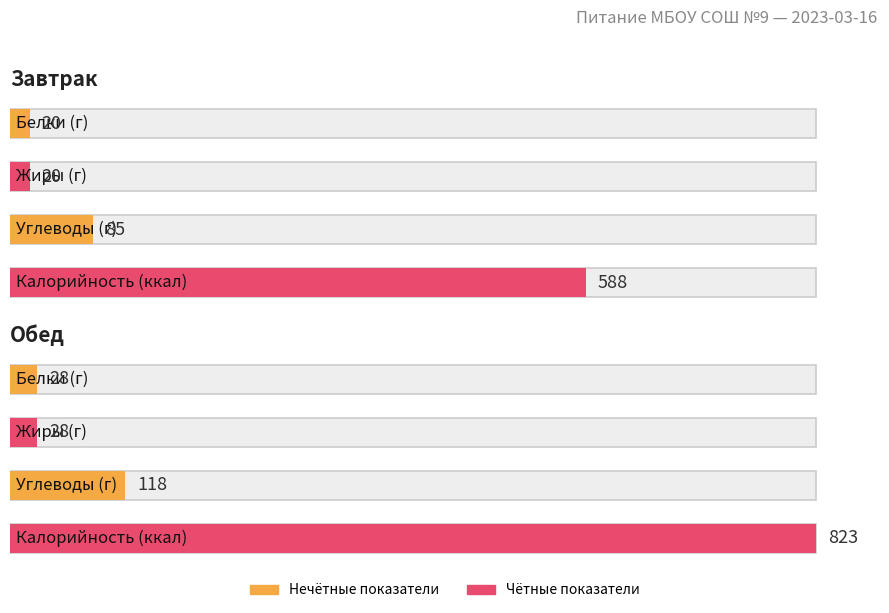

How many Углеводы values are between 85 and 118?

2